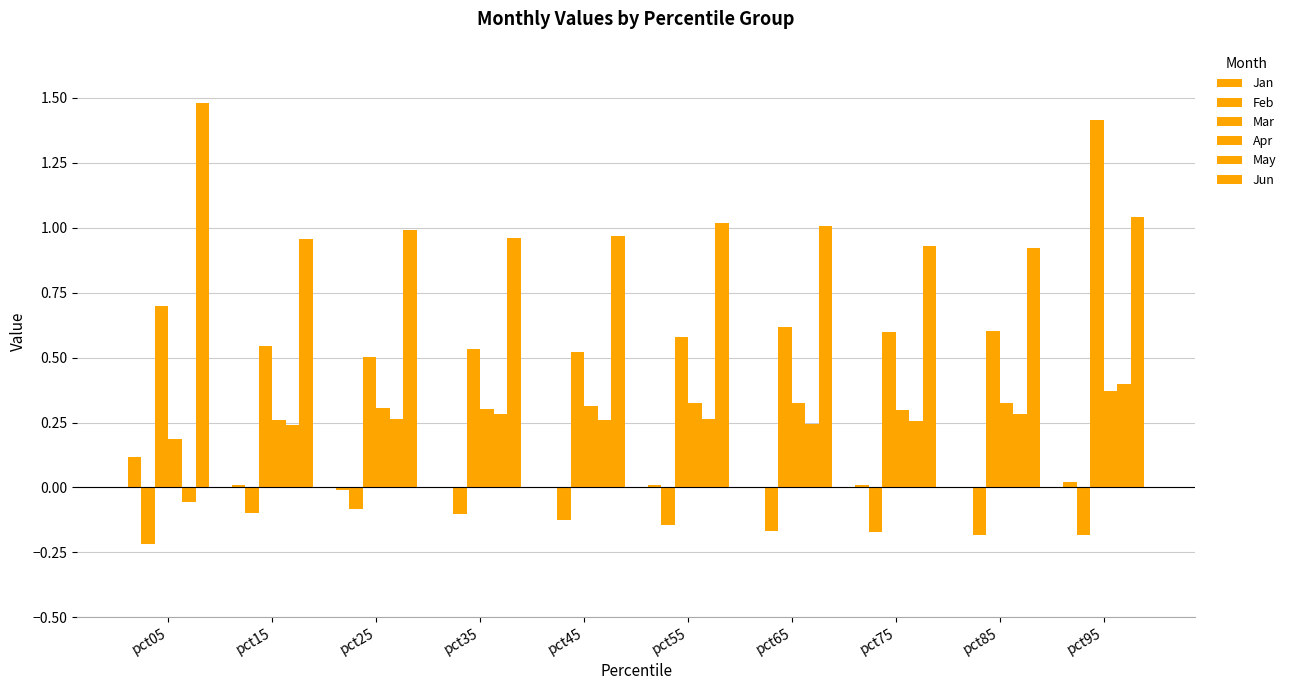

Count the number of data series in this chart.

6